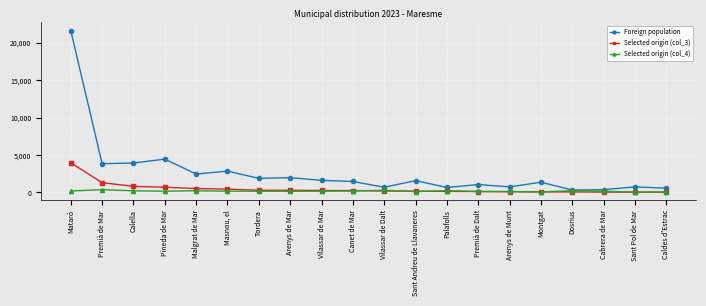

What is the label of the 4th point from the left?

Pineda de Mar